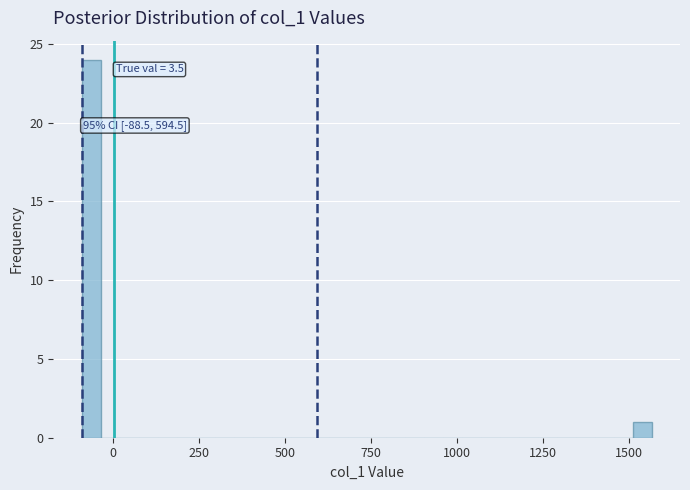

Around what value on the x-axis is the tallest bar? Give the approximate position of its centre, as read against the axis.

-50